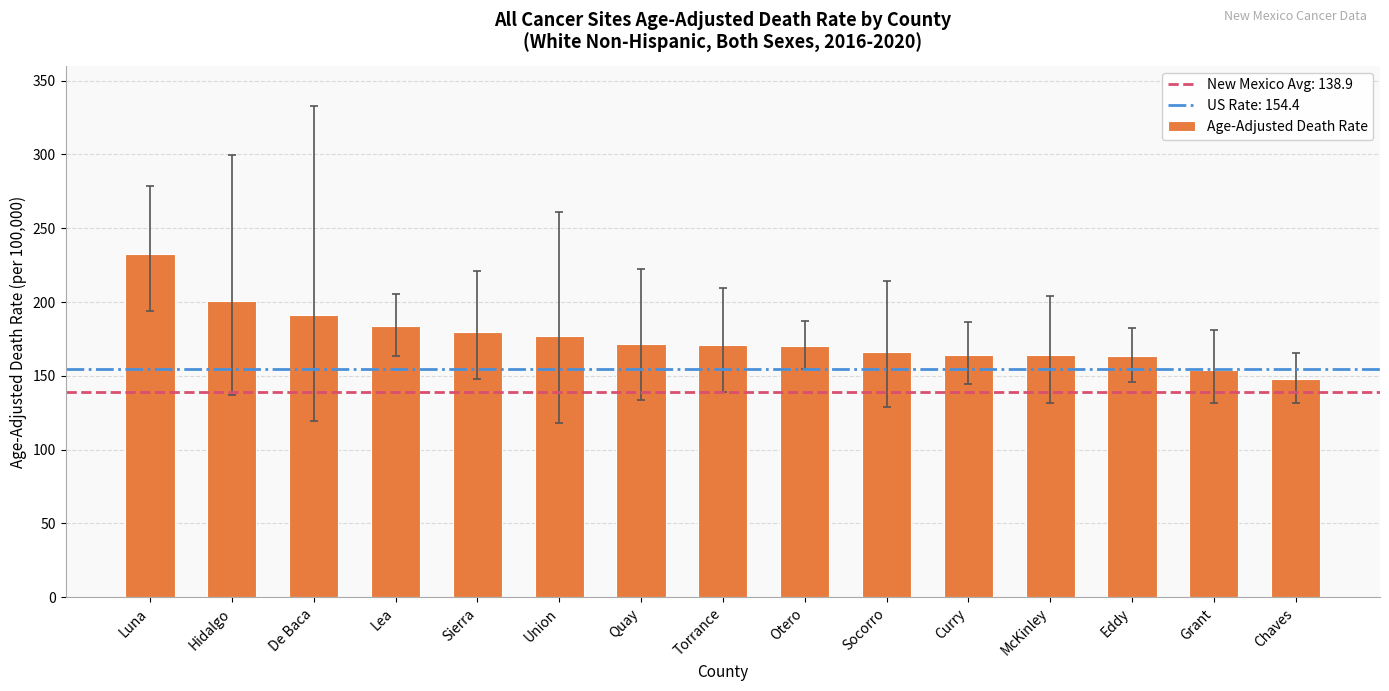

What is the change in value from Otero to Chaves?

-22.6